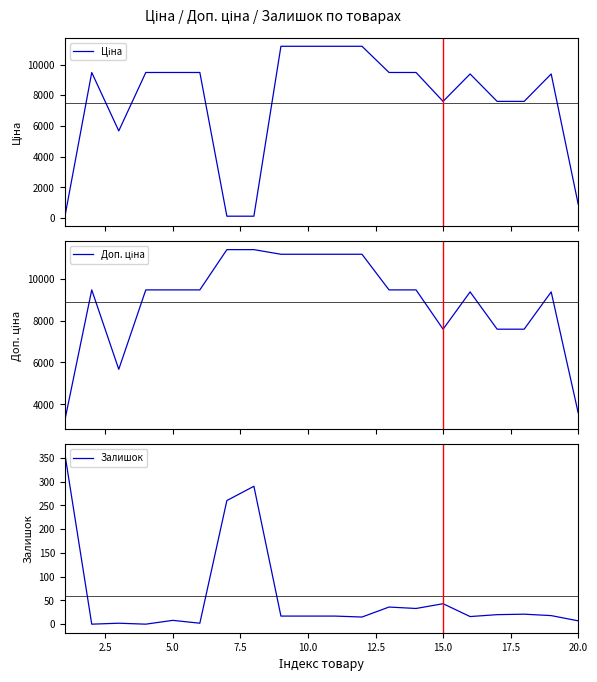

After their last crossing, which series has the higher values: Ціна or Залишок?

Ціна